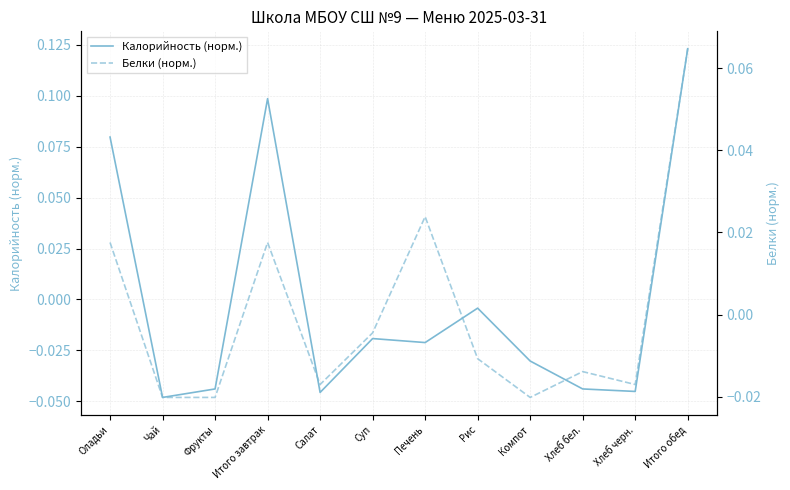

Reading left to right, extract all data points from this chart.

Калорийность (норм.): Оладьи=0.1	Чай=-0.0	Фрукты=-0.0	Итого завтрак=0.1	Салат=-0.0	Суп=-0.0	Печень=-0.0	Рис=-0.0	Компот=-0.0	Хлеб бел.=-0.0	Хлеб черн.=-0.0	Итого обед=0.1
Белки (норм.): Оладьи=0.0	Чай=-0.0	Фрукты=-0.0	Итого завтрак=0.0	Салат=-0.0	Суп=-0.0	Печень=0.0	Рис=-0.0	Компот=-0.0	Хлеб бел.=-0.0	Хлеб черн.=-0.0	Итого обед=0.1